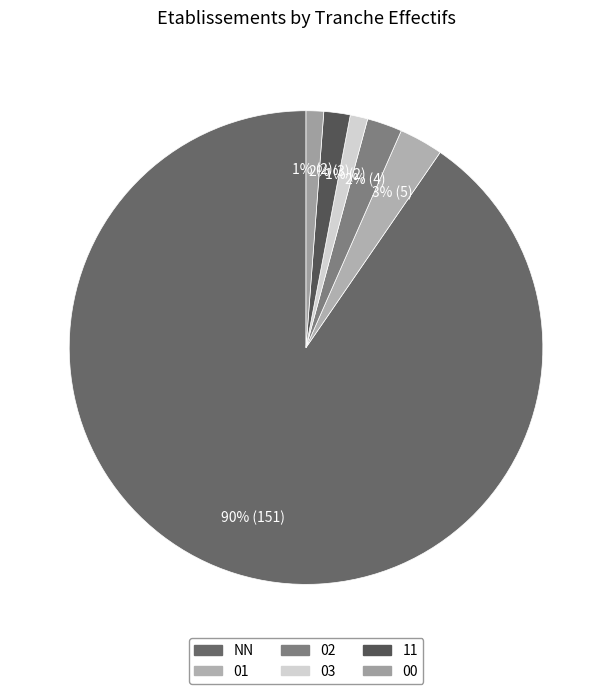

True or false: NN accounts for 98% of the total.

False